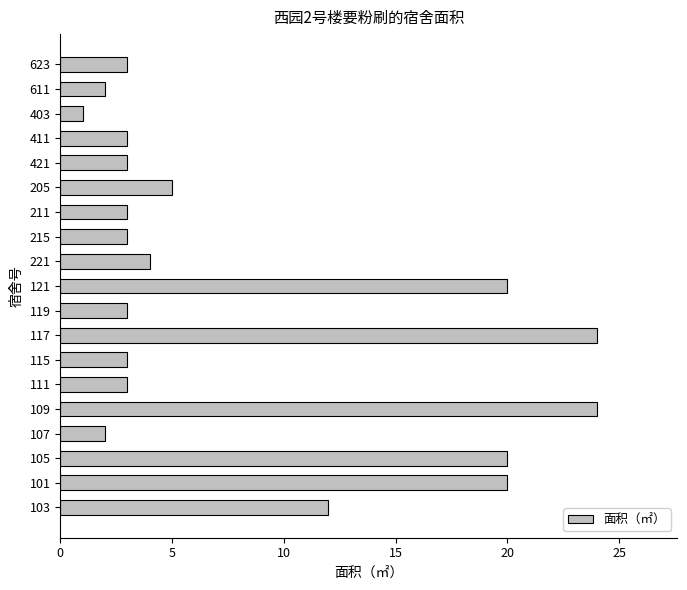

Reading bottom to top, list all the values displayed in this chart.

103=12	101=20	105=20	107=2	109=24	111=3	115=3	117=24	119=3	121=20	221=4	215=3	211=3	205=5	421=3	411=3	403=1	611=2	623=3